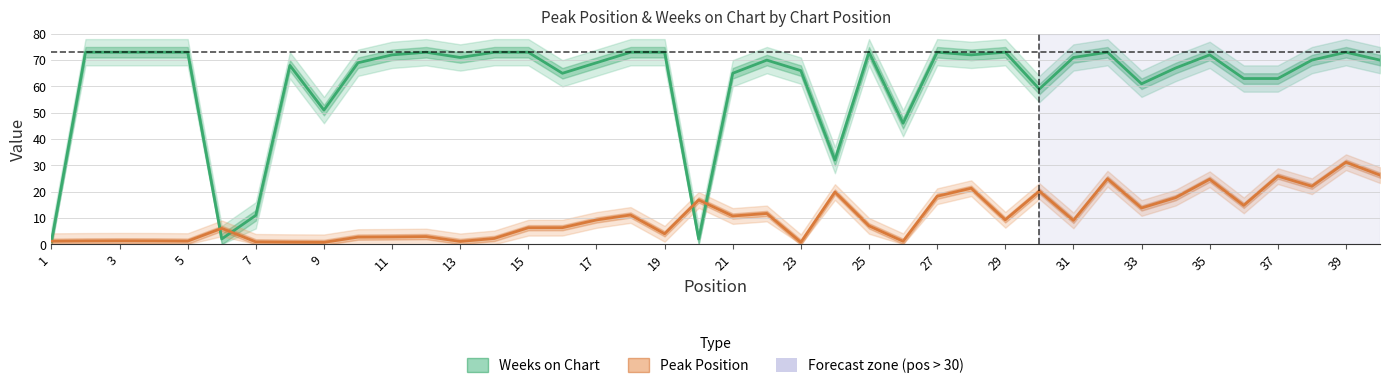

What is the approximate value of Weeks on Chart at 15?

73.0